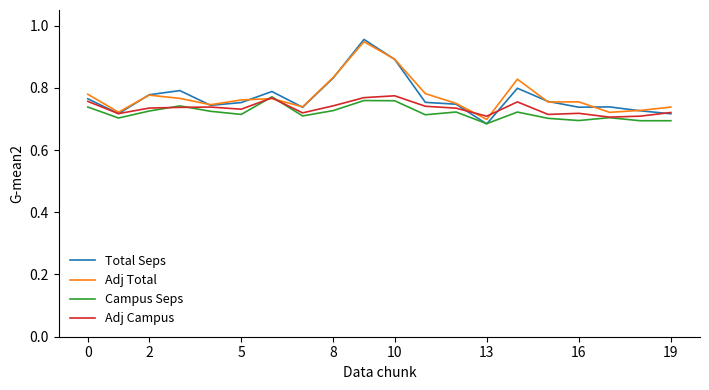

Which series has the largest range (max minus min)?

Total Seps